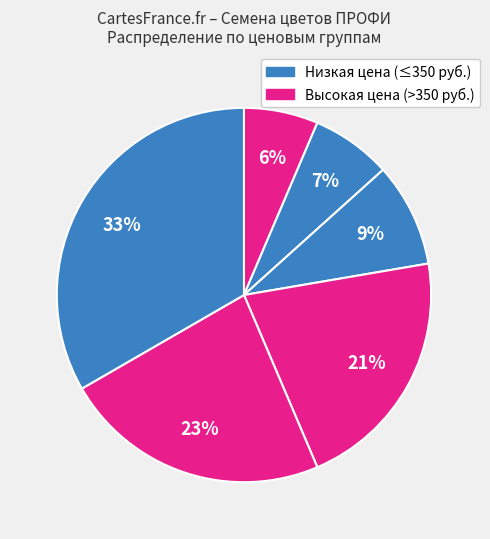

How many segments does this pie chart have?

6